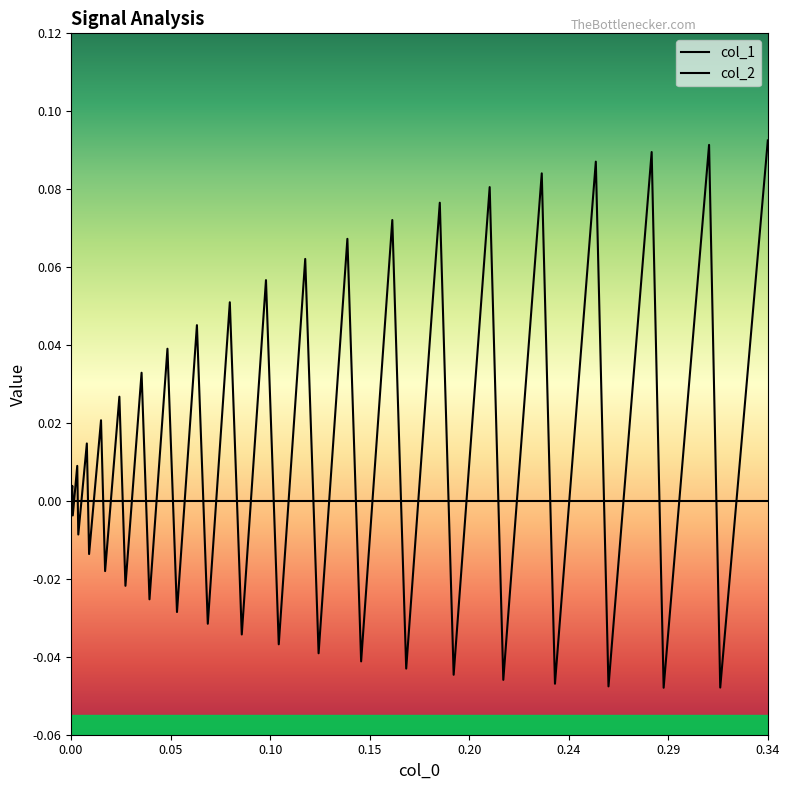

Does the chart have visible grid lines?

No